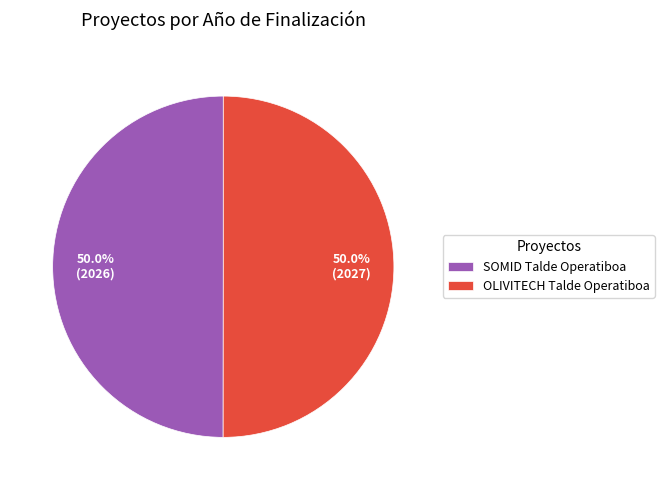

True or false: SOMID Talde Operatiboa accounts for 63% of the total.

False